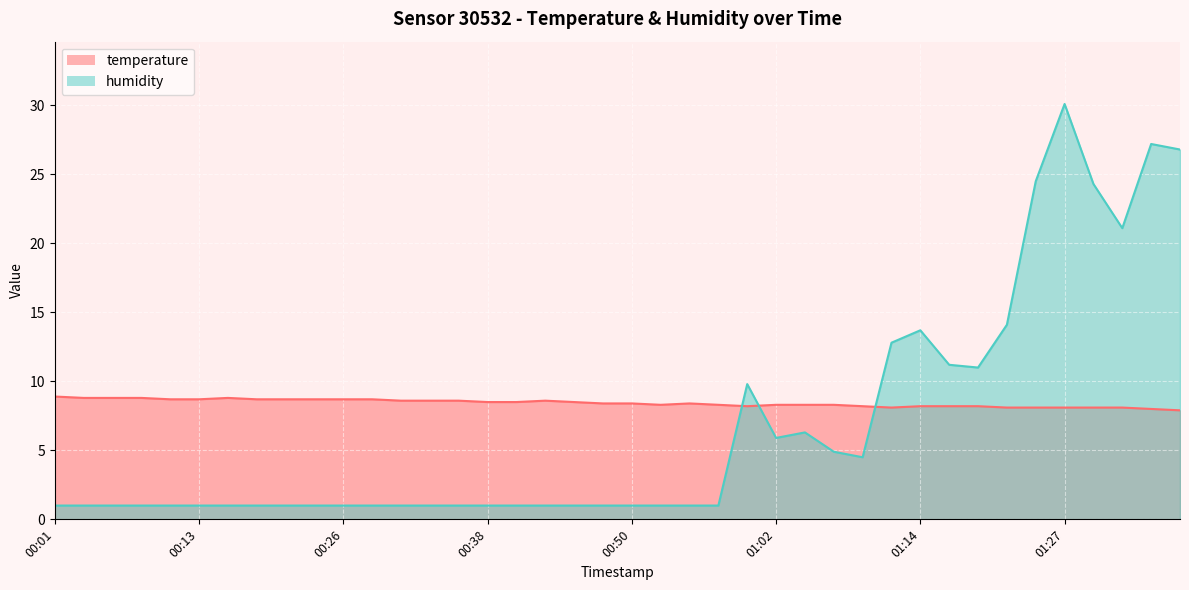

How many intersections are there between humidity and temperature?

3